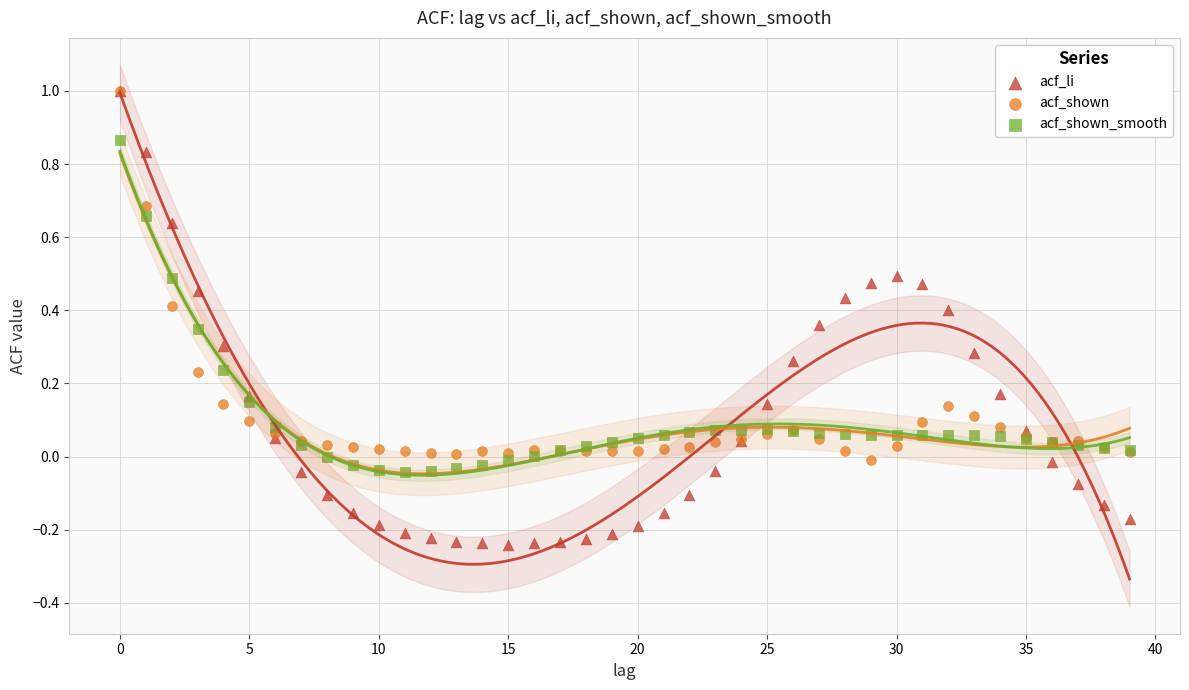

What are all the series names shown in the legend?

acf_li, acf_shown, acf_shown_smooth